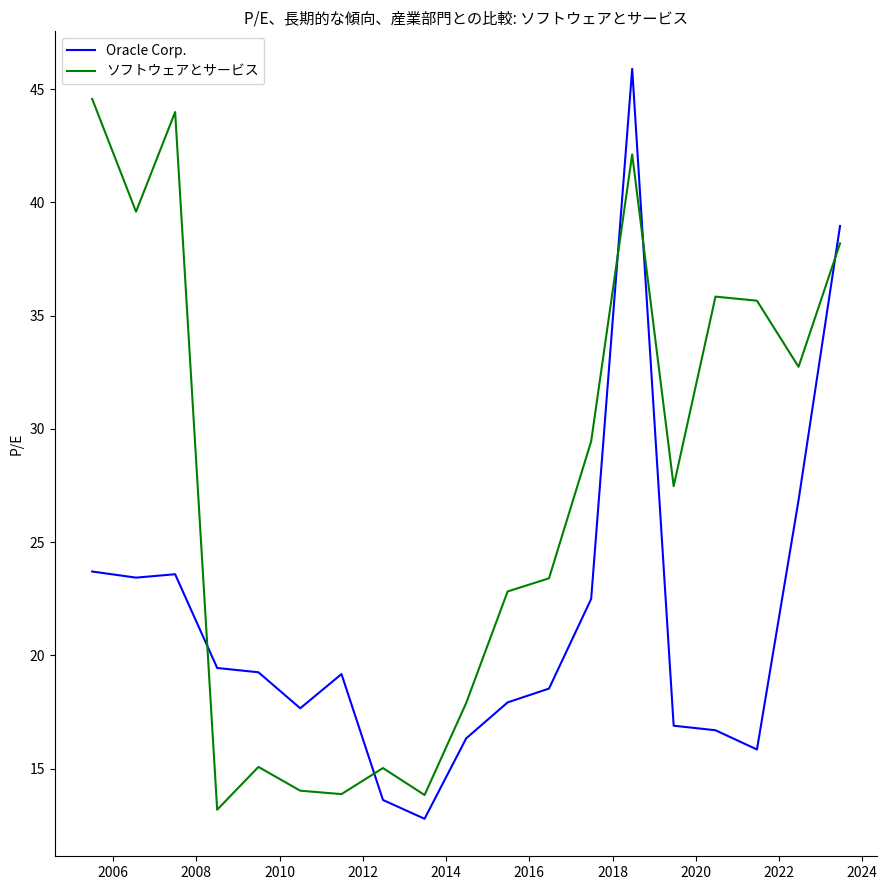

How many times do ソフトウェアとサービス and Oracle Corp. cross each other?

5